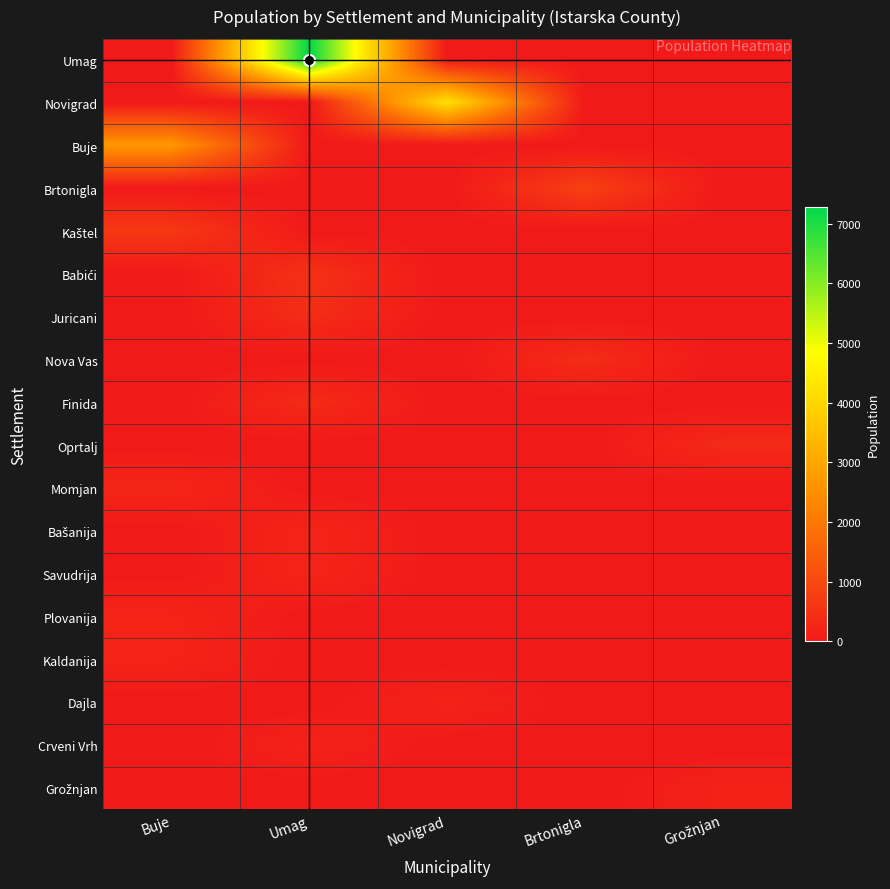

Which series has the largest total across all categories?

Umag